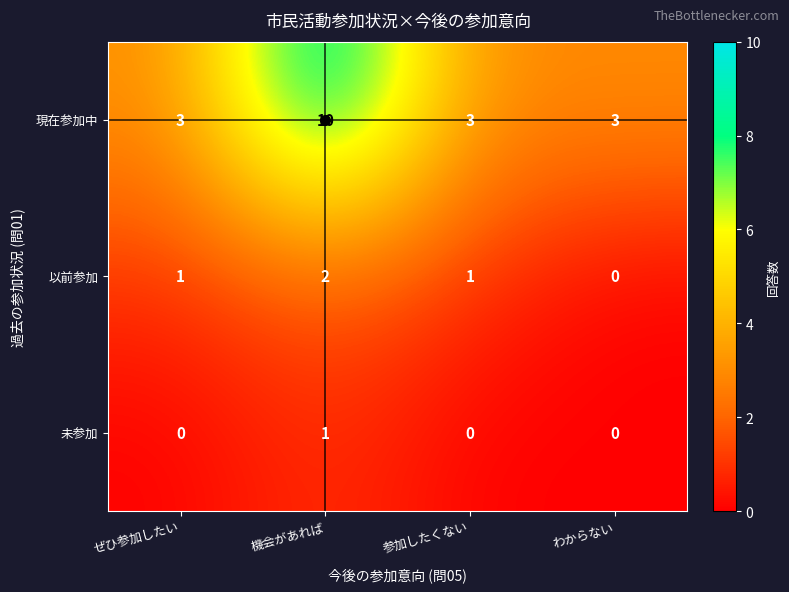

True or false: 現在参加中 has a value of 18 at 機会があれば.

False